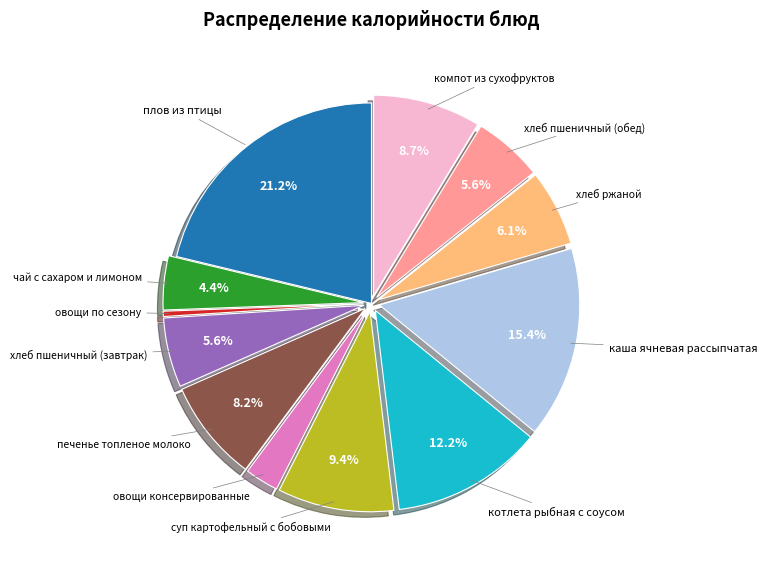

Is there any slice that represents more than half of the pie?

No